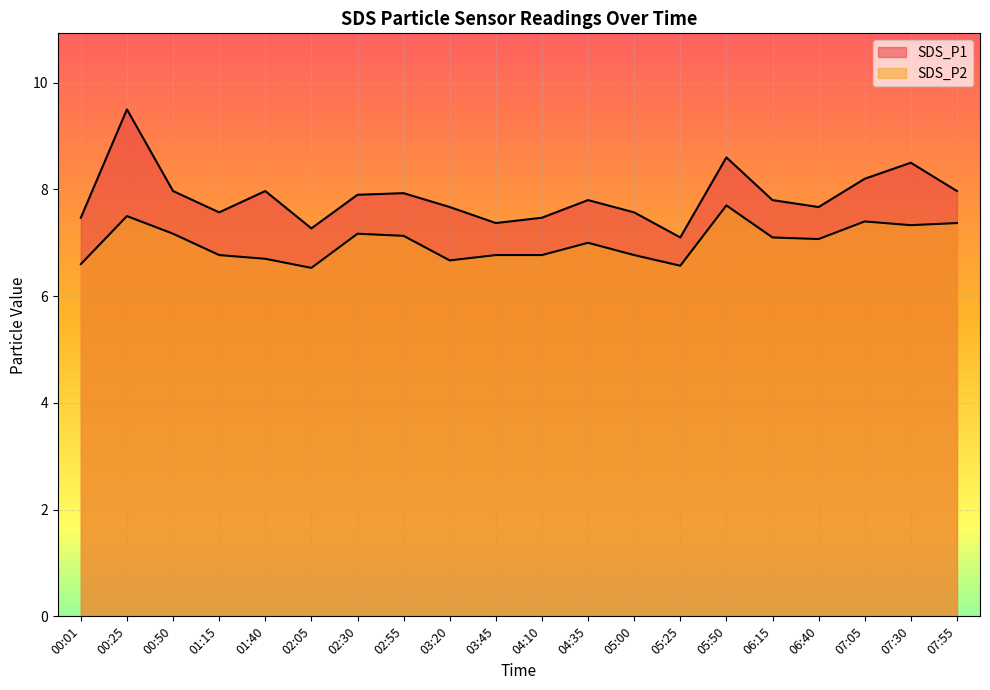

Reading left to right, transcribe all the data shown in this chart.

SDS_P1: 00:01=7.5	00:25=9.5	00:50=8.0	01:15=7.6	01:40=8.0	02:05=7.3	02:30=7.9	02:55=7.9	03:20=7.7	03:45=7.4	04:10=7.5	04:35=7.8	05:00=7.6	05:25=7.1	05:50=8.6	06:15=7.8	06:40=7.7	07:05=8.2	07:30=8.5	07:55=8.0
SDS_P2: 00:01=6.6	00:25=7.5	00:50=7.2	01:15=6.8	01:40=6.7	02:05=6.5	02:30=7.2	02:55=7.1	03:20=6.7	03:45=6.8	04:10=6.8	04:35=7.0	05:00=6.8	05:25=6.6	05:50=7.7	06:15=7.1	06:40=7.1	07:05=7.4	07:30=7.3	07:55=7.4